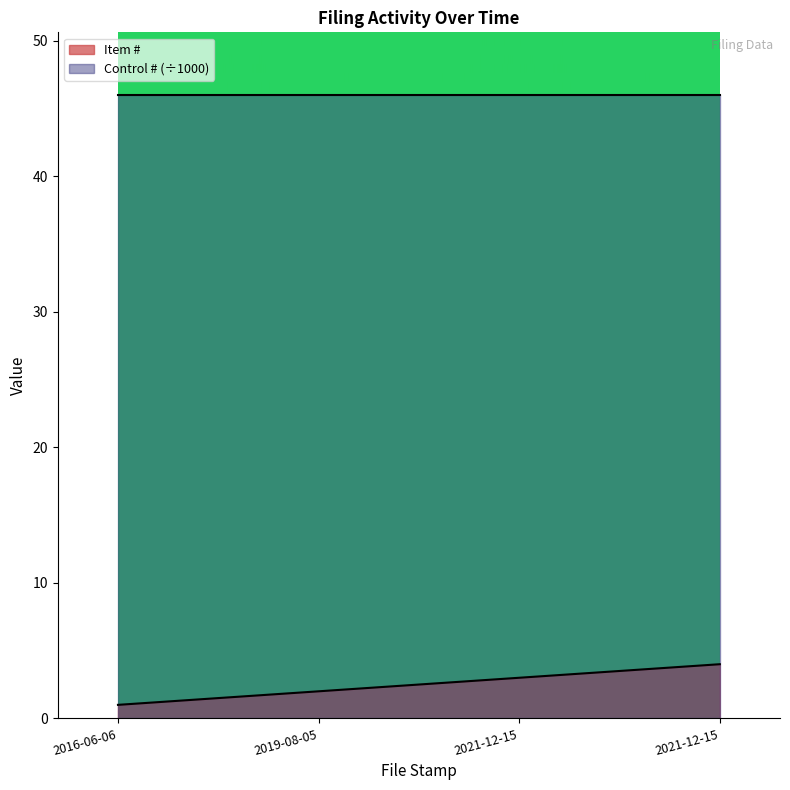

What is the maximum value shown in the chart?

46.0